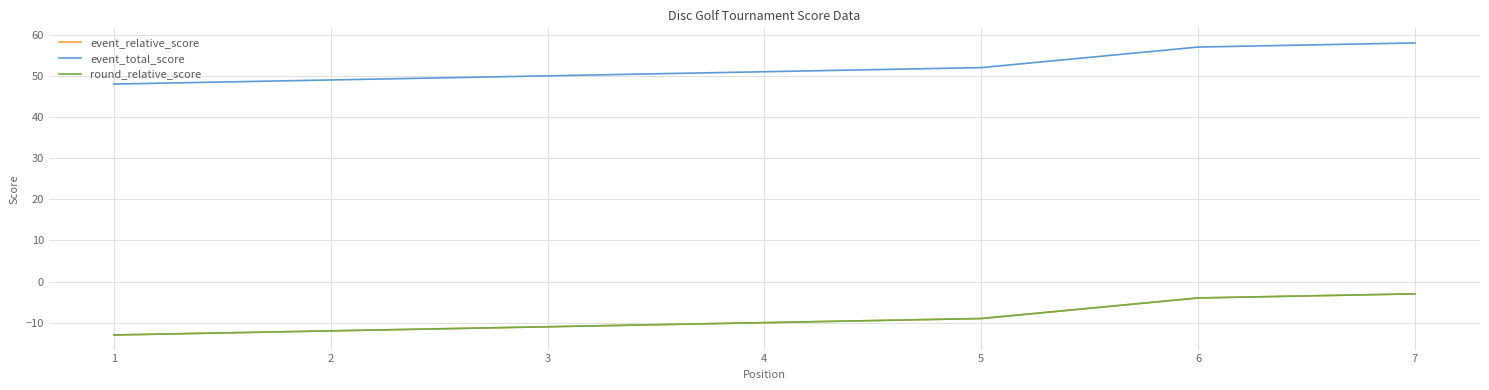

Does the chart have visible grid lines?

Yes